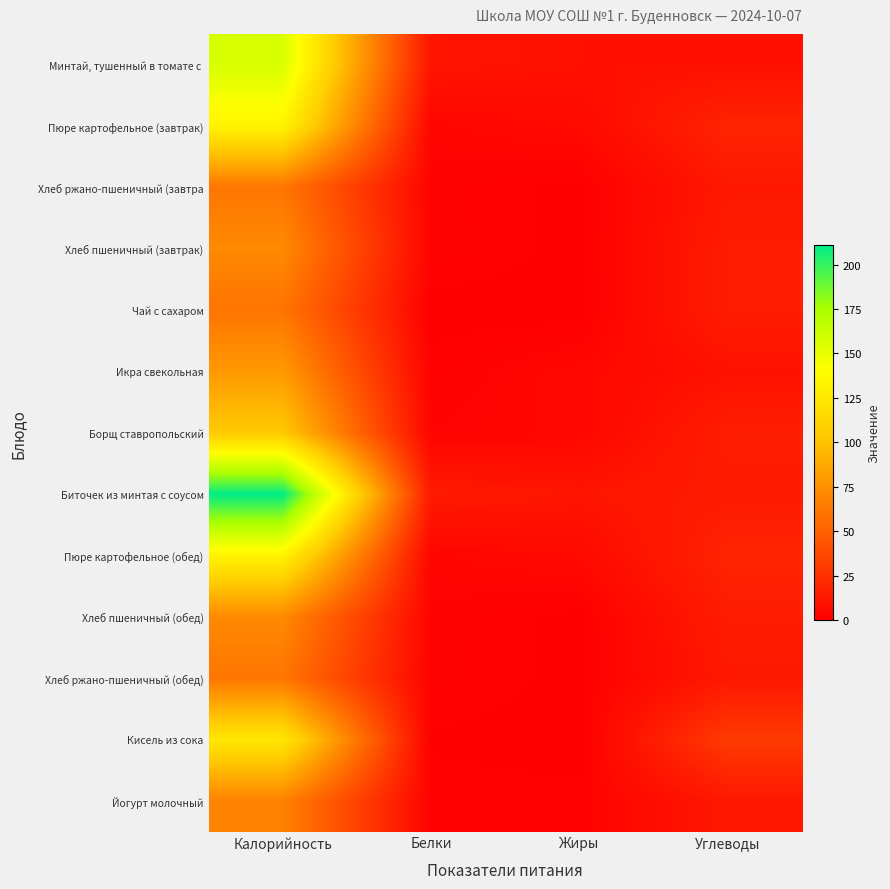

What is the spread (max minus min) of values at Жиры?

11.1